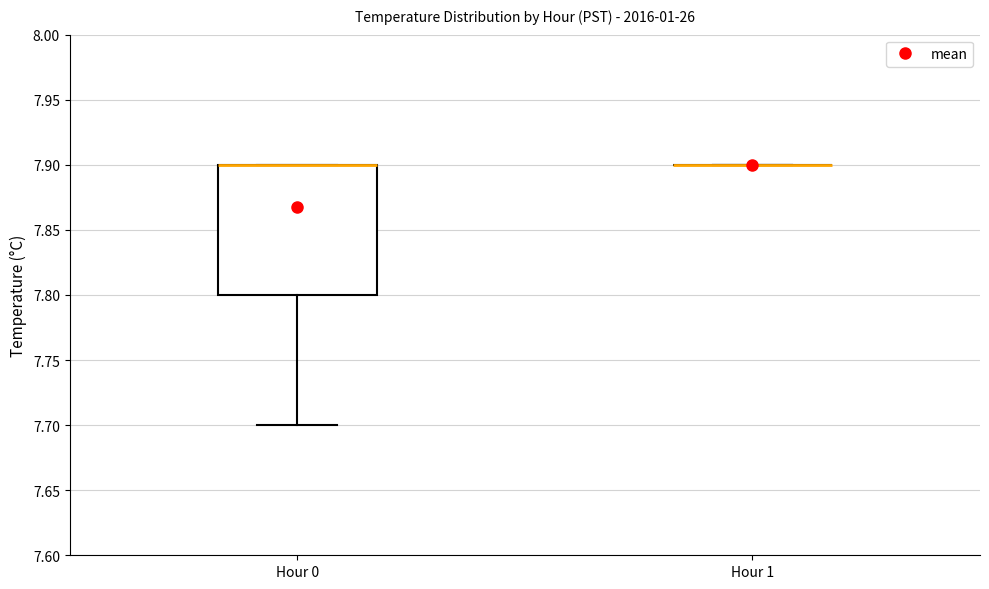

Where is the lower edge of the box for Hour 0 on the y-axis? The values are not printed on the chart, so give them approximately, as read against the axis.

7.8